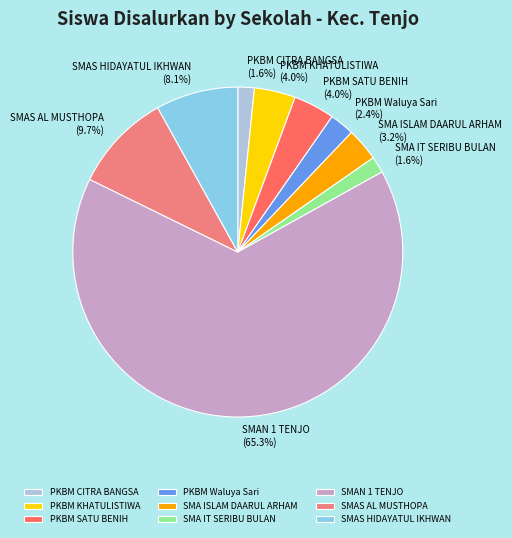

Approximately how many times larger is the value at PKBM SATU BENIH compared to SMAS HIDAYATUL IKHWAN?

0.5